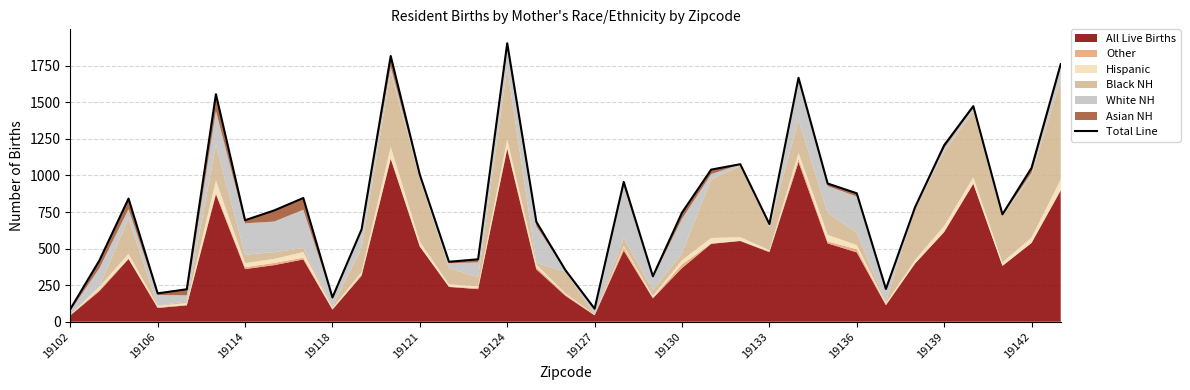

How many lines are shown in the chart?

1